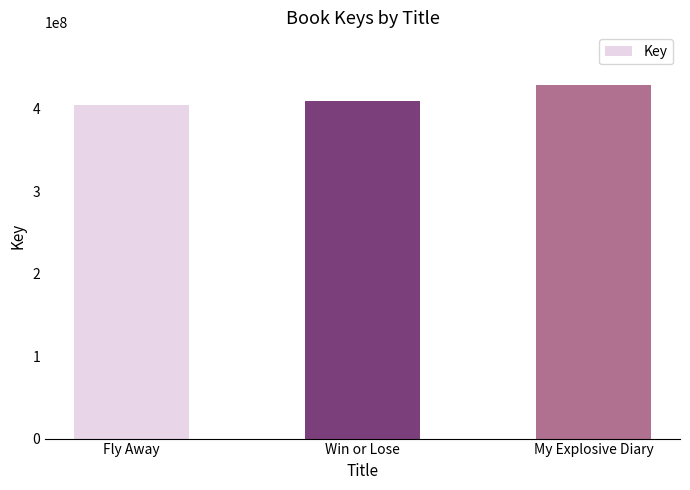

What is the maximum value shown in the chart?

428121563